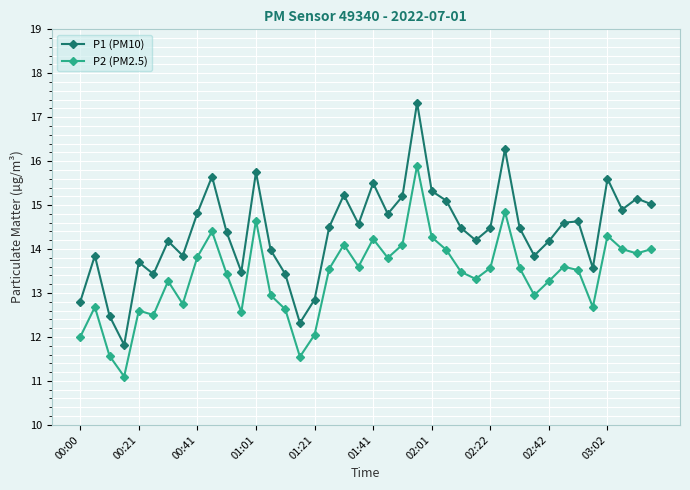

How many interior local valleys does the P2 (PM2.5) series have?

11